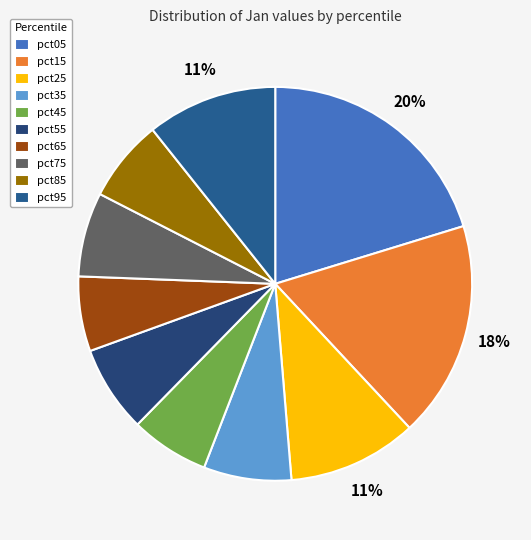

What percentage is NOT represented by pct05?

79.7%